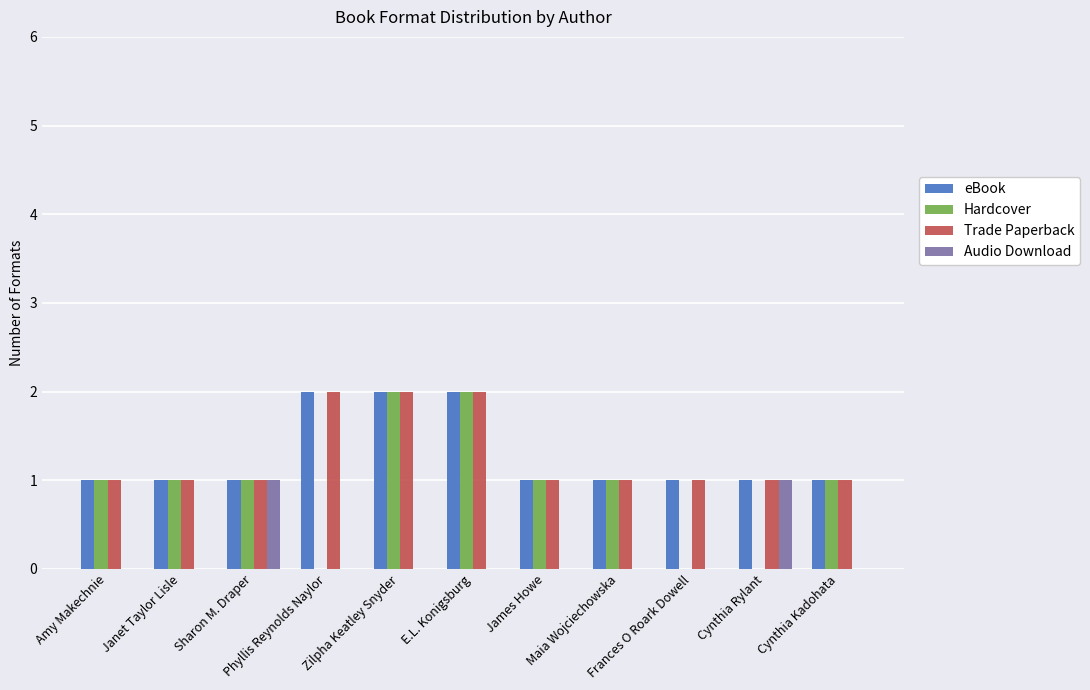

What is the average value of the Trade Paperback series?

1